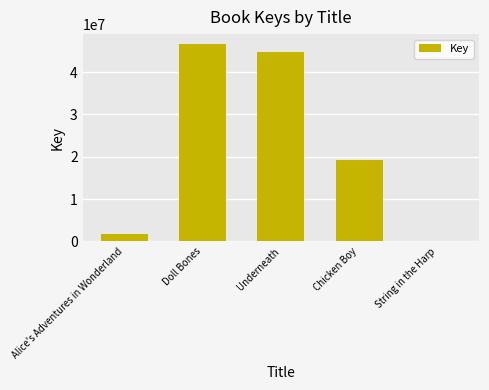

Reading left to right, what are all the values shown in this chart?

1671816	46644544	44734462	19336816	6618